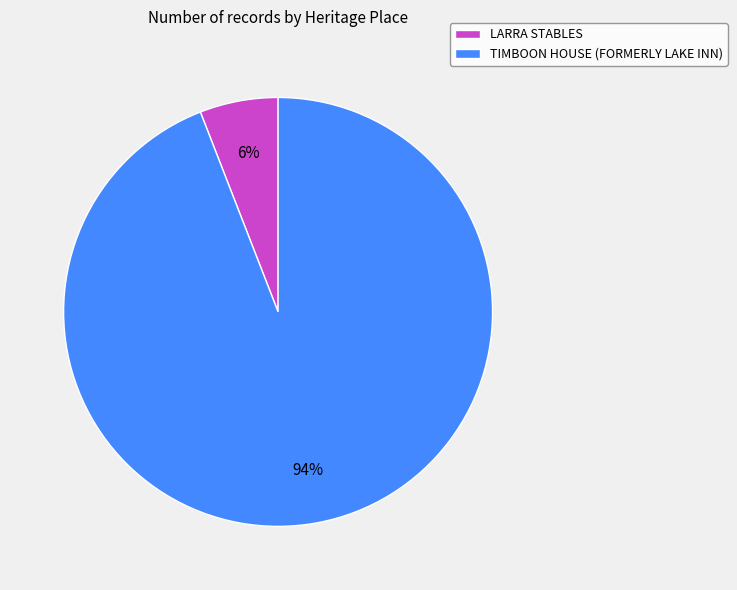

Combined, do LARRA STABLES and TIMBOON HOUSE (FORMERLY LAKE INN) account for over 50%?

Yes